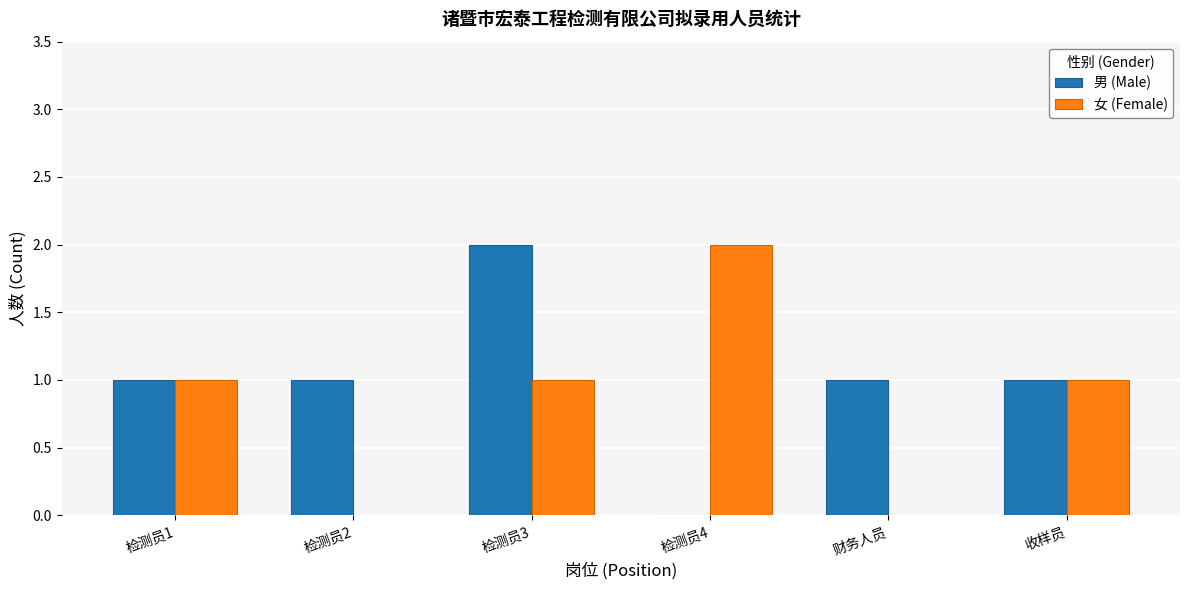

Which category has the highest value in the 女 (Female) series?

检测员4